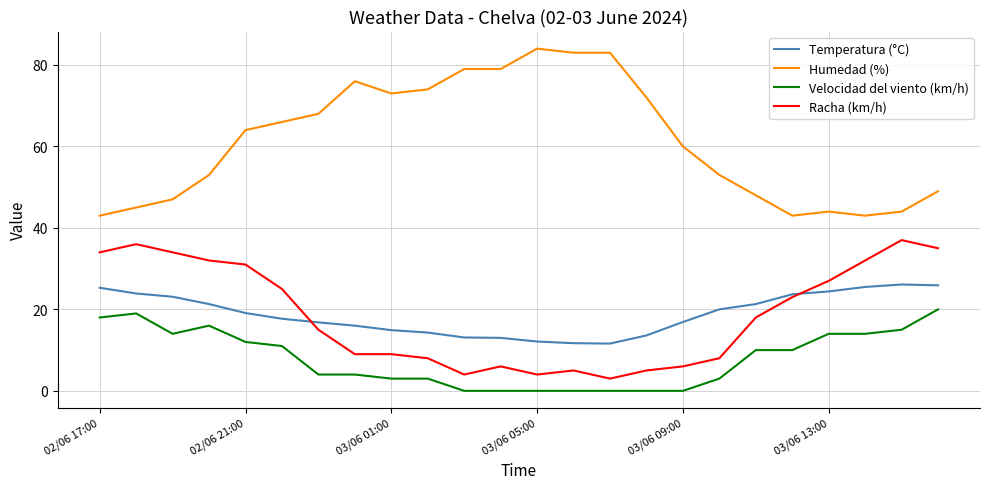

What is the highest value of the Humedad (%) series?

84.0